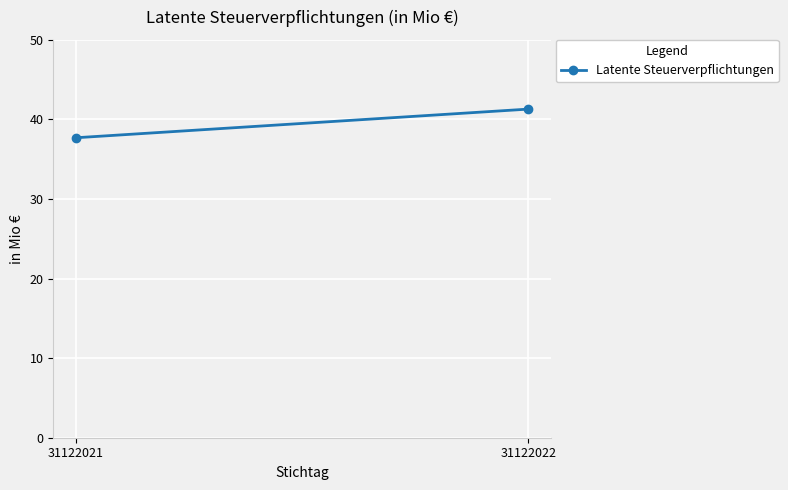

Rank the categories by value from lowest to highest.

31122021, 31122022